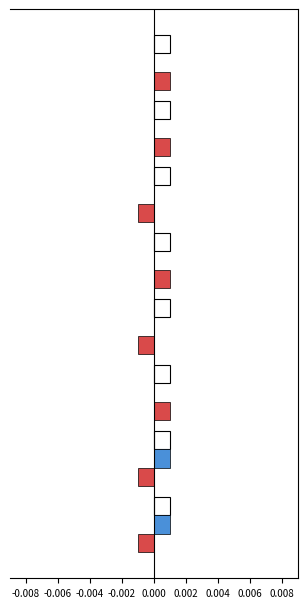

Count the number of data series in this chart.

3